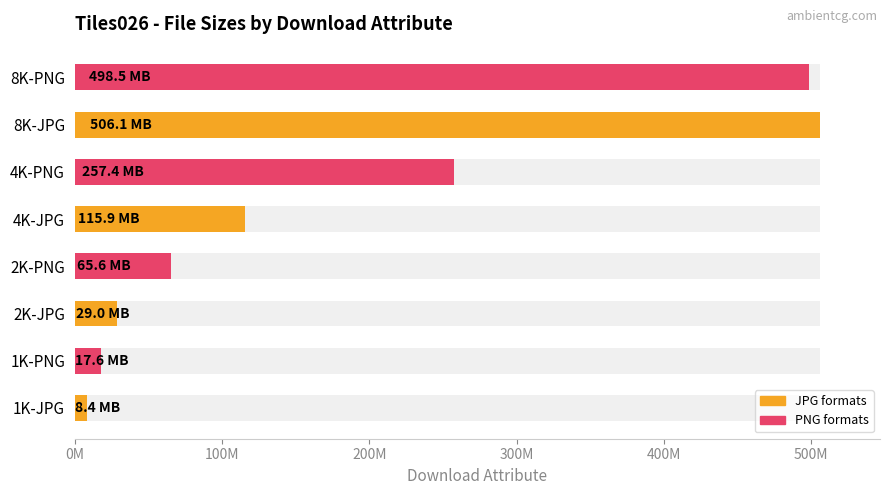

What is the sum of all values?

1498446934